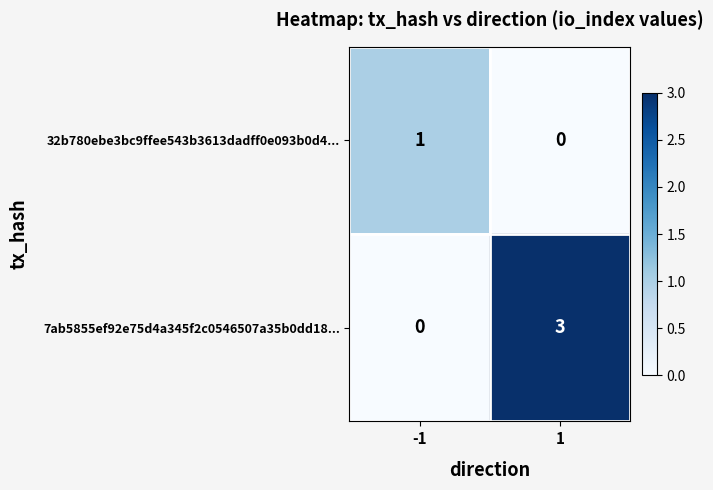

What is the sum of all 7ab5855ef92e75d4a345f2c0546507a35b0dd18... values?

3